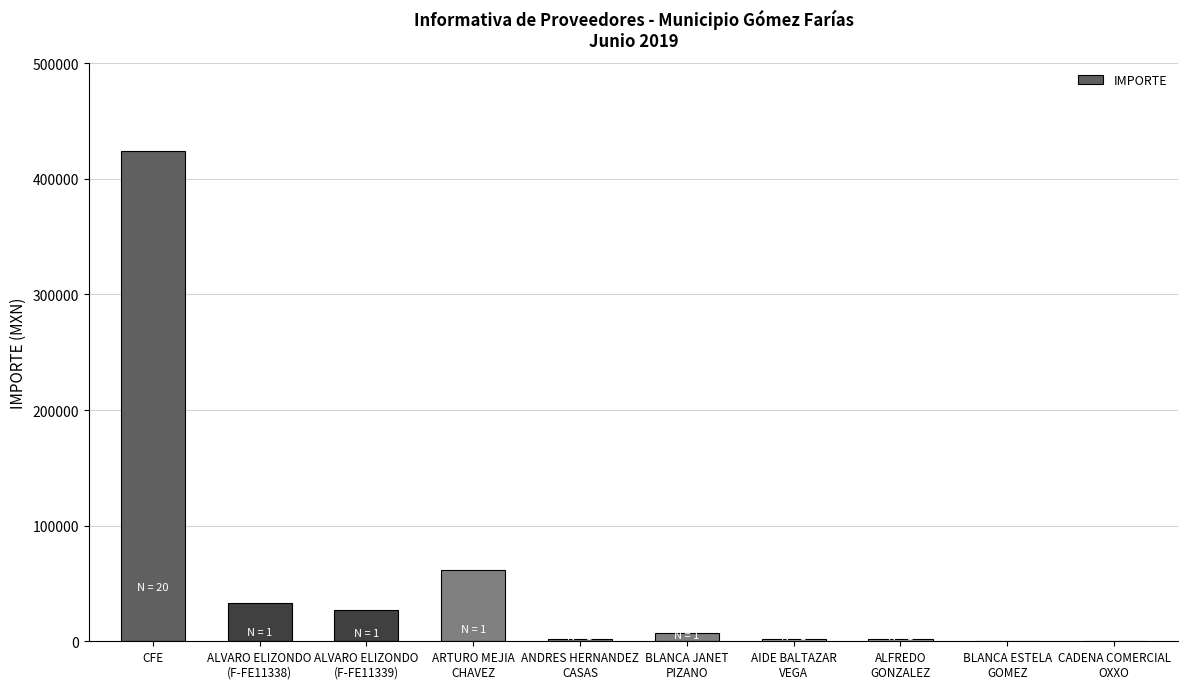

Read the value at CFE.

423977.0